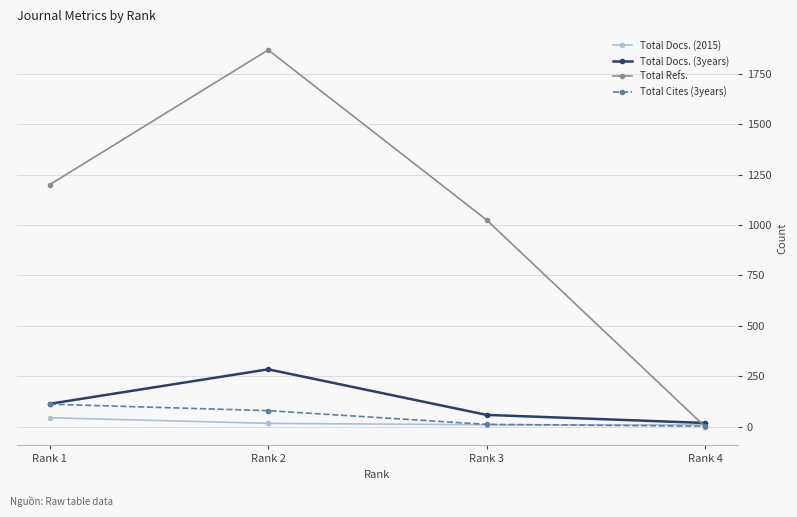

How many lines are shown in the chart?

4